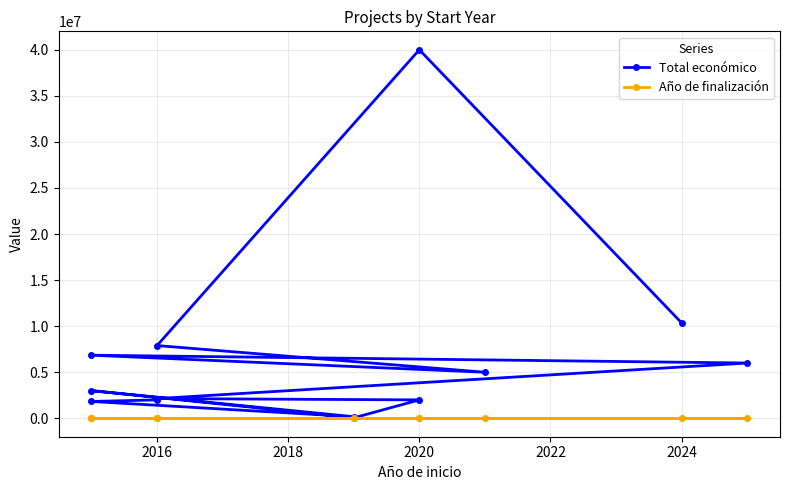

Where is the first local minimum for Año de finalización?

2016